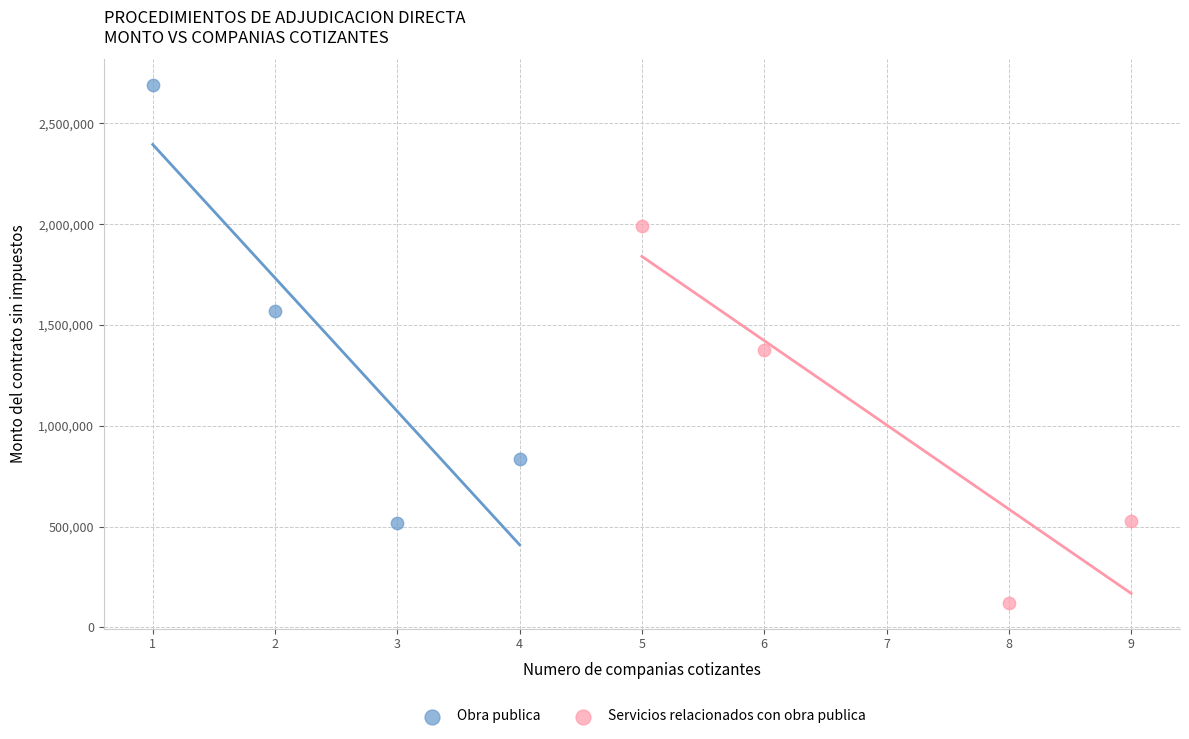

Which series has the largest Y range (max minus min)?

Obra publica